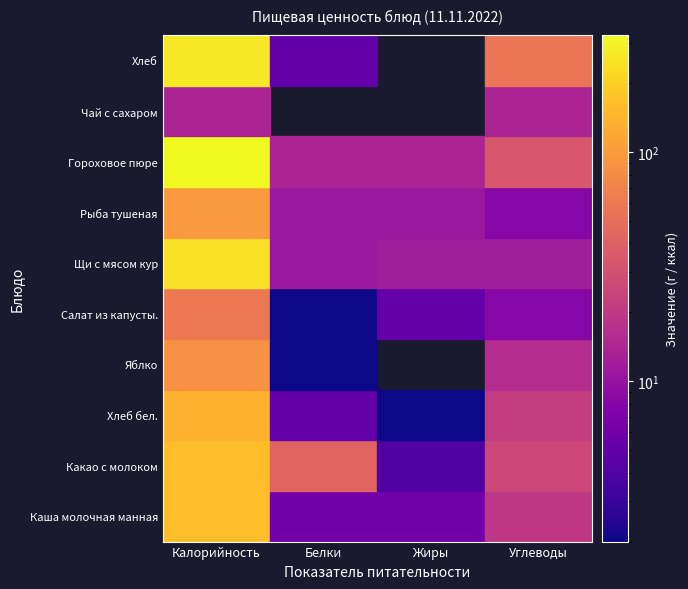

What is the average value of the Какао с молоком series?

57